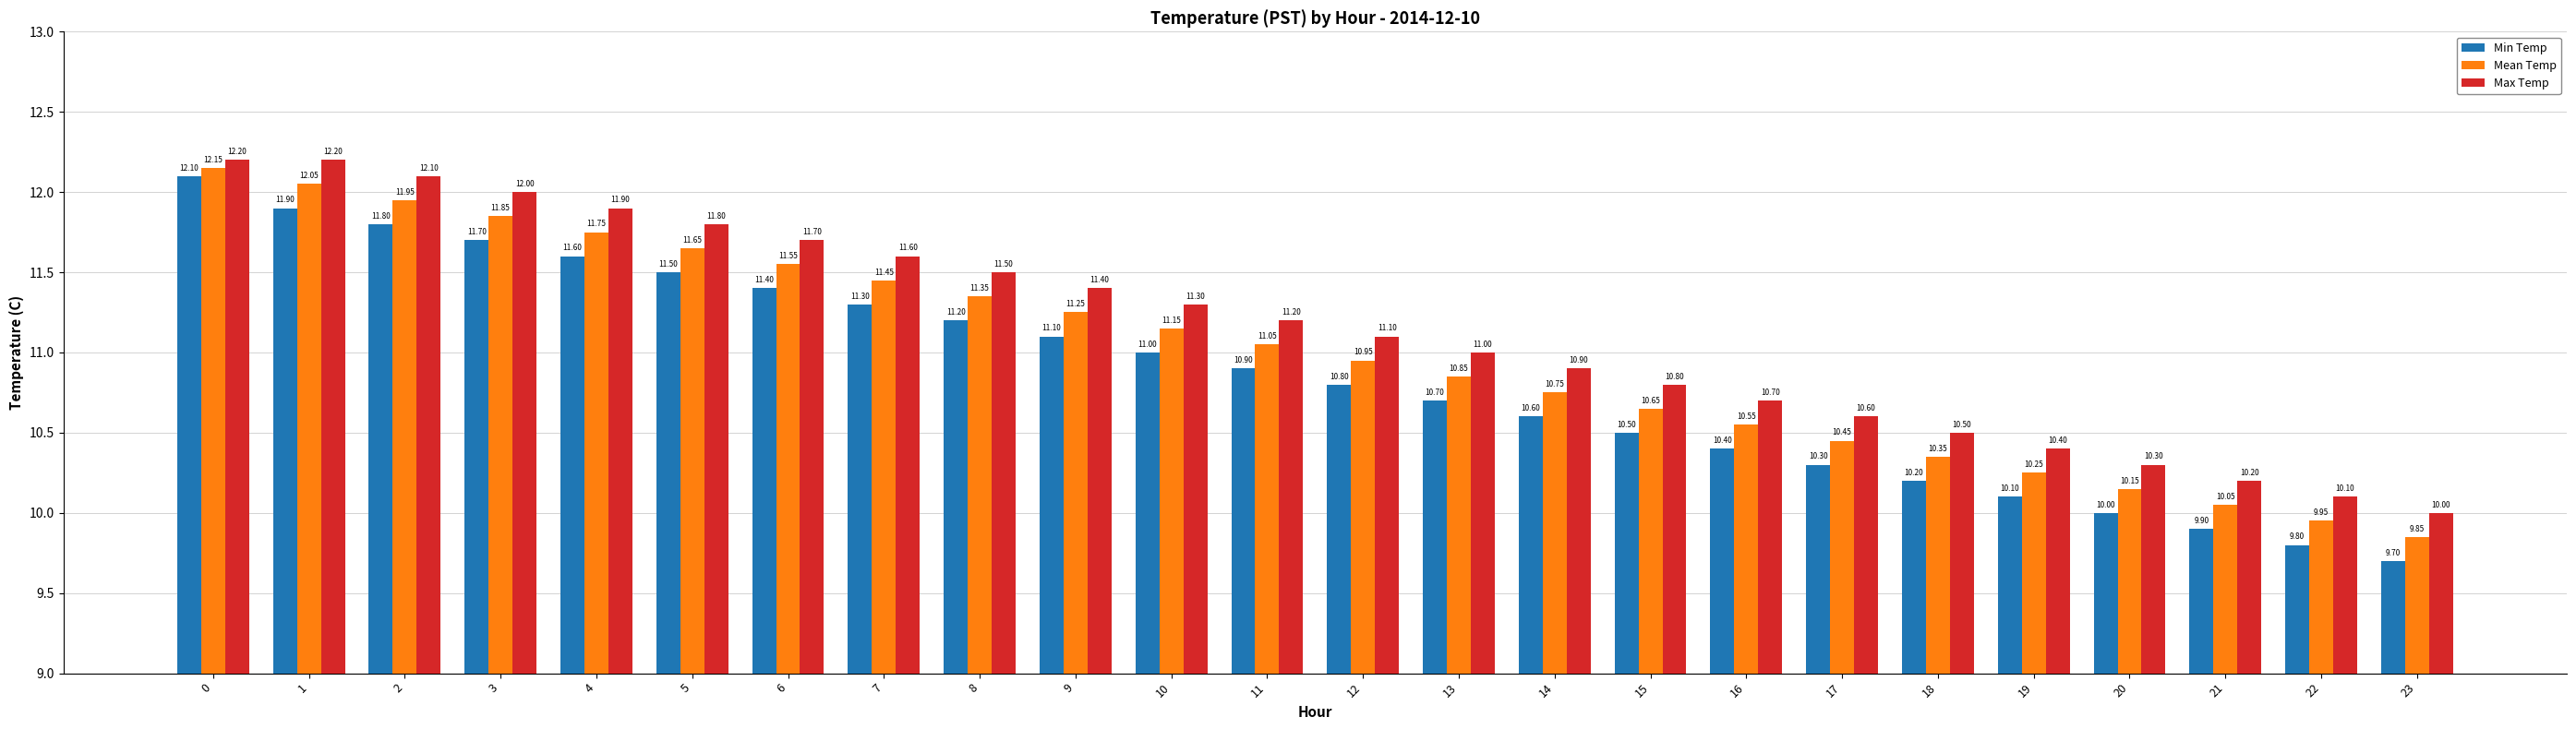

What is the difference between the highest and lowest values at 3?

0.3